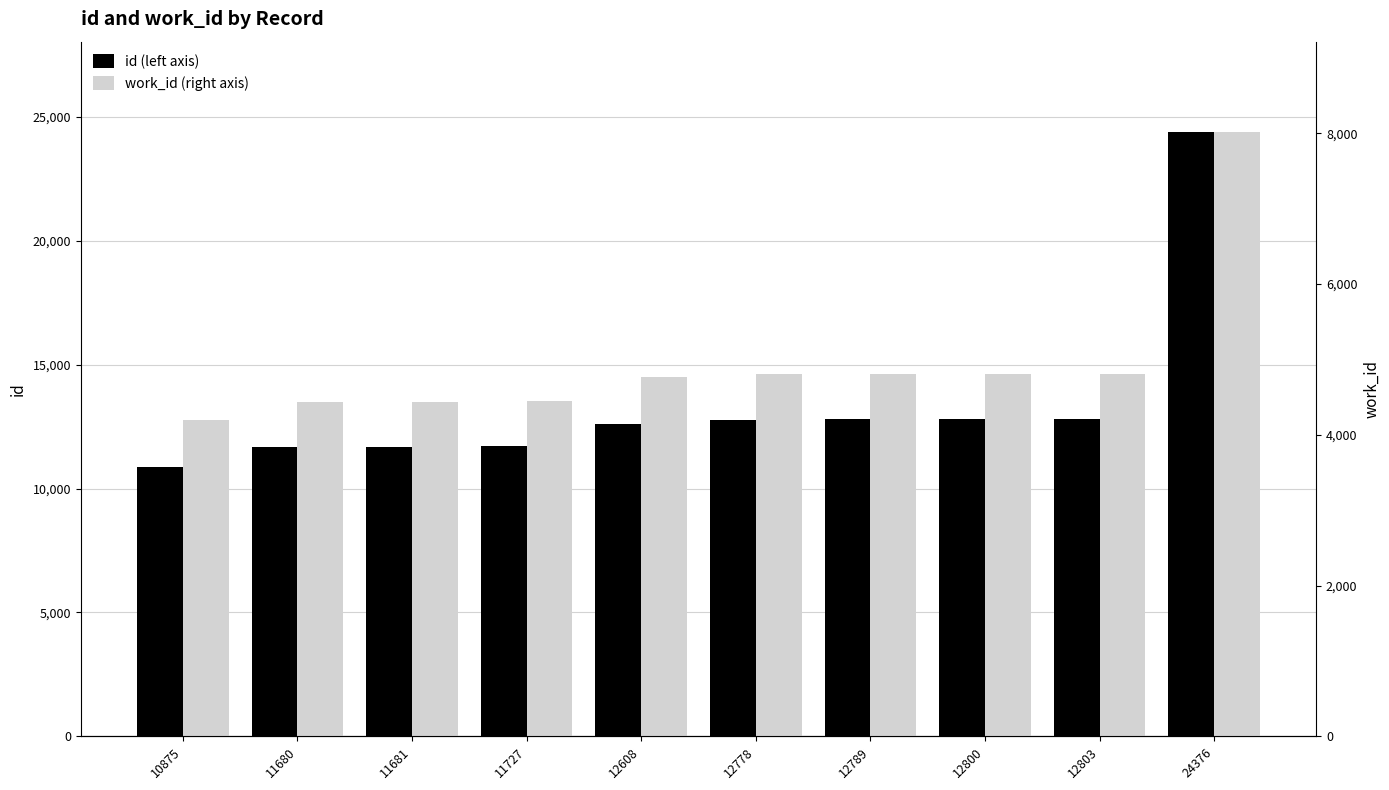

The value of work_id (right axis) at 10875 is 4195. True or false?

True